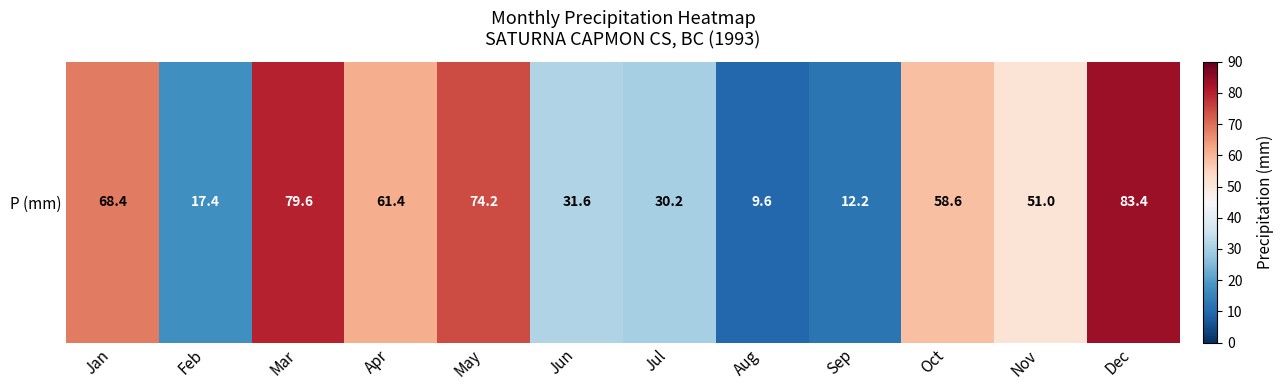

Which category has the lowest value across all series?

Aug